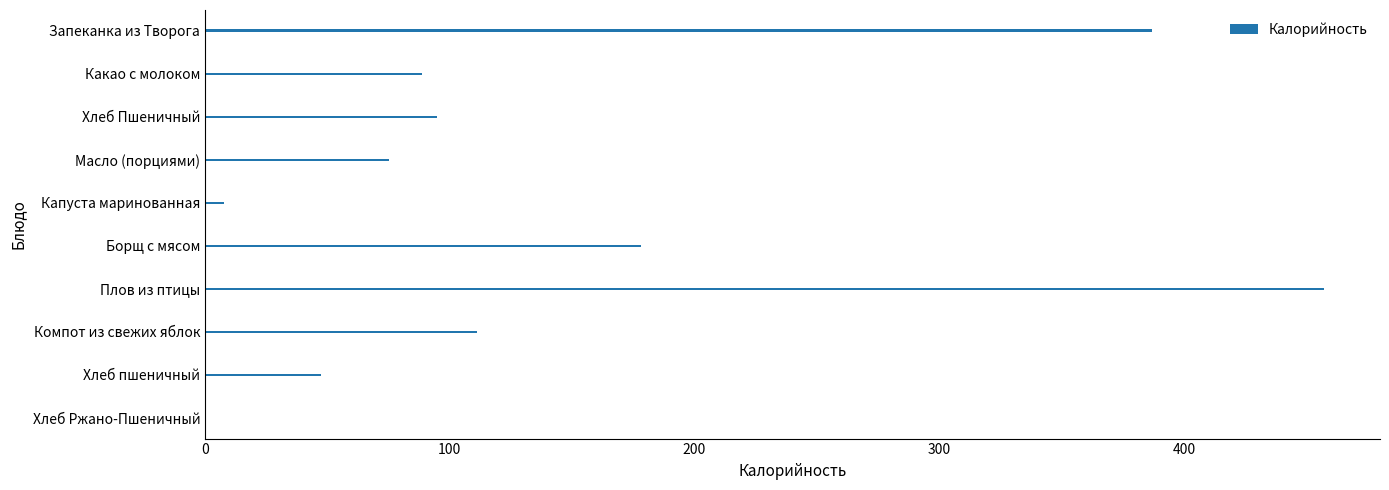

Between Борщ с мясом and Запеканка из Творога, which is larger?

Запеканка из Творога